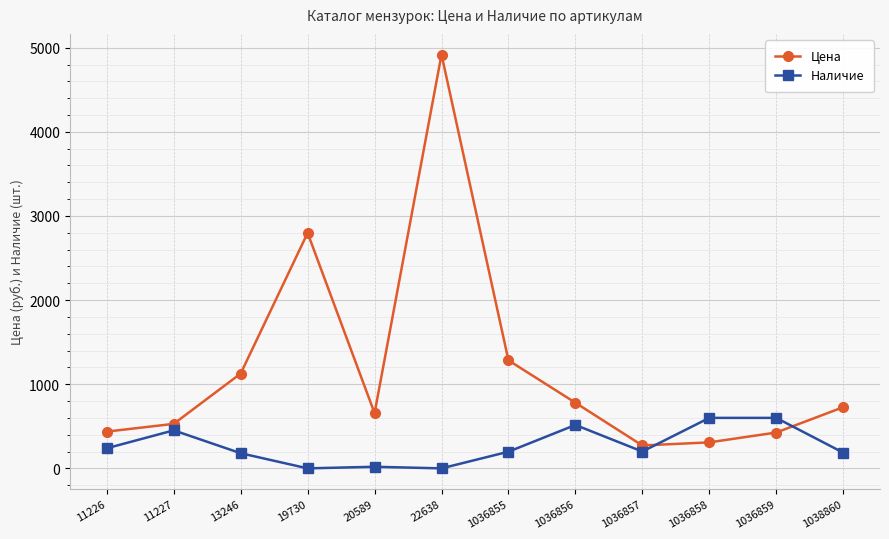

Between 19730 and 1036856, which series saw the biggest shift?

Цена